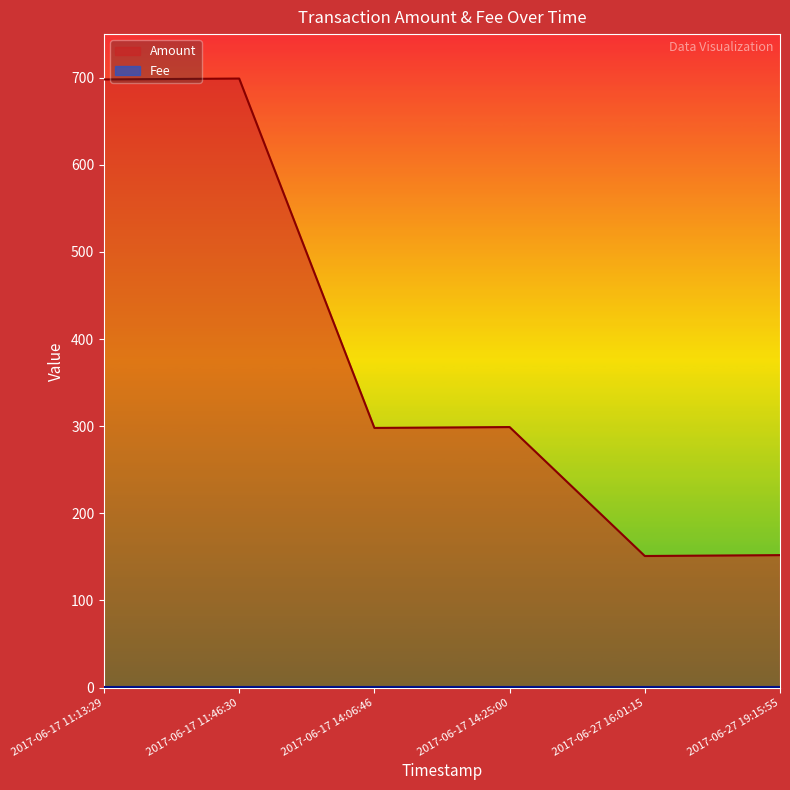

Does the chart display data point markers on the line(s)?

No